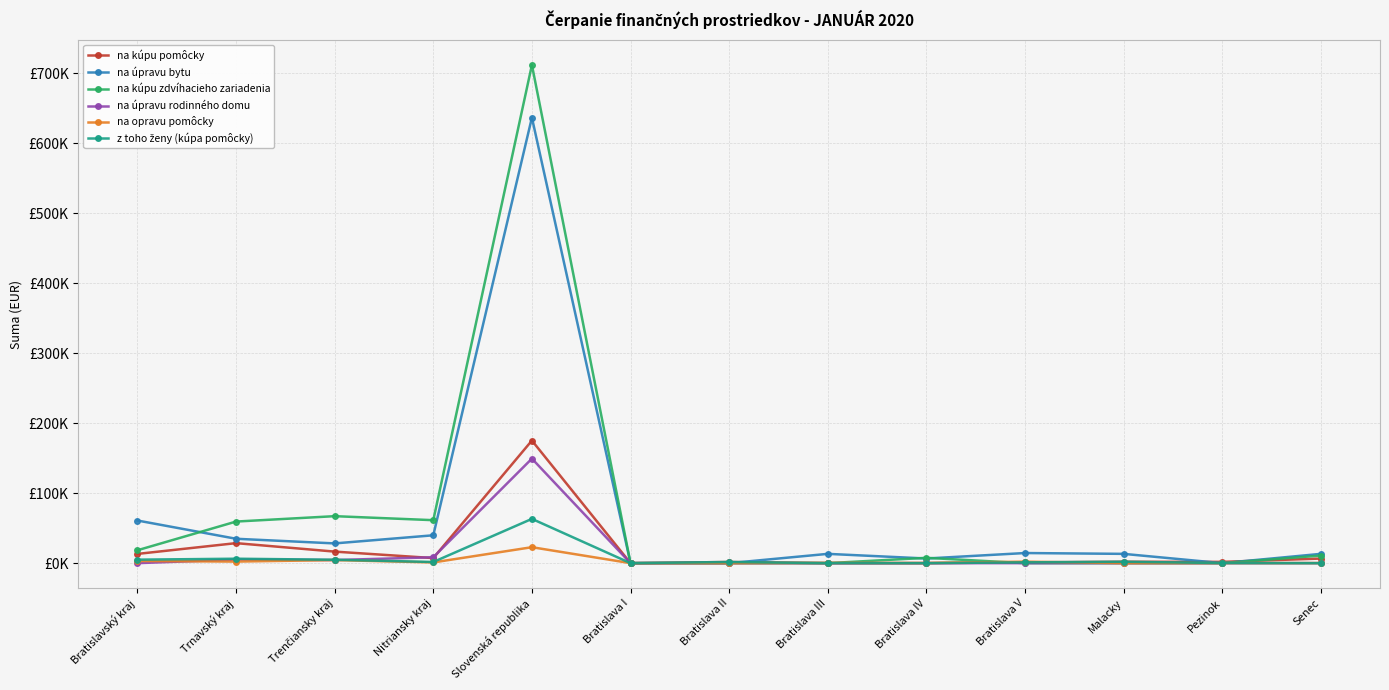

Which category has the highest value in the na kúpu zdvíhacieho zariadenia series?

Slovenská republika